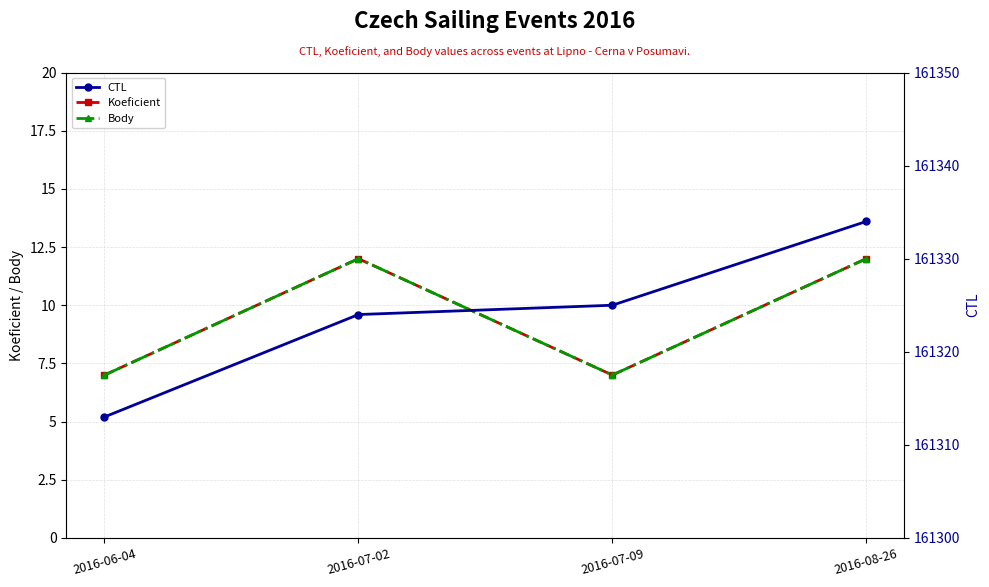

How many data points in Koeficient are less than 12?

2